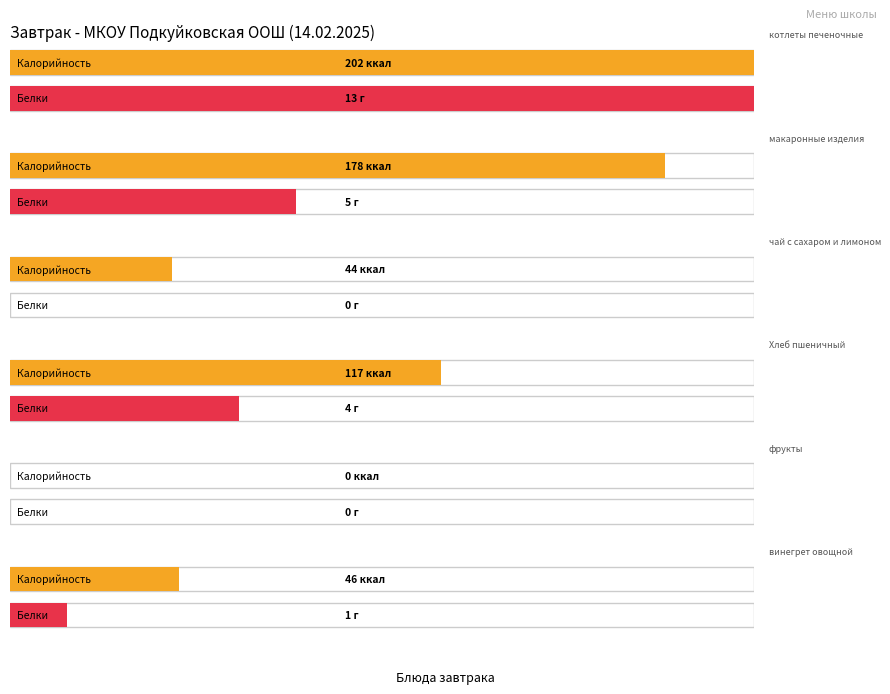

What is the sum of all Белки values?

23